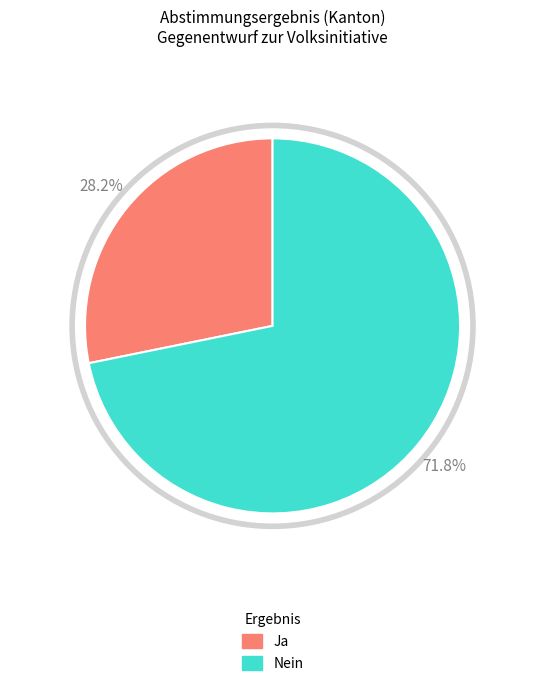

How many slices are in this pie chart?

2